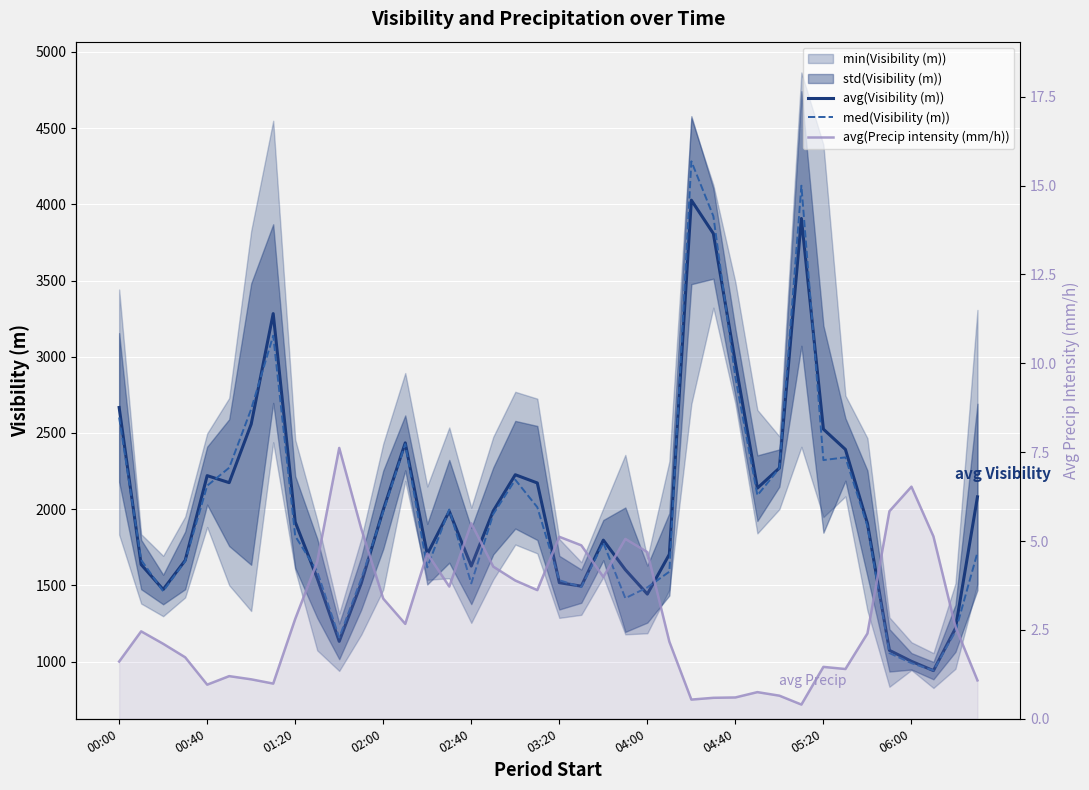

How many data points in avg(Precip intensity (mm/h)) are above 2?

25